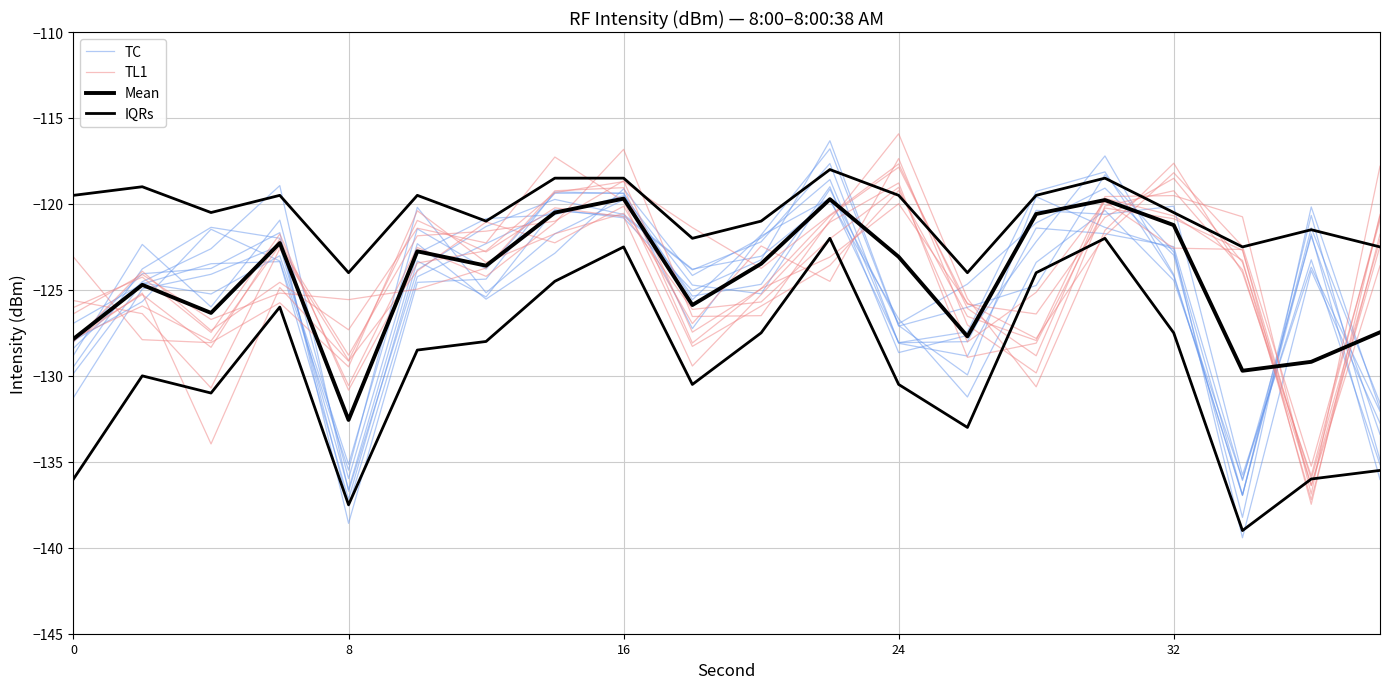

Reading left to right, extract all data points from this chart.

TC: -128.4	-124.5	-122.6	-118.9	-136.7	-123.8	-121.3	-119.7	-120.6	-123.8	-123.0	-119.8	-126.7	-131.2	-123.4	-120.4	-124.4	-136.0	-123.3	-135.2
TL1: -128.0	-123.9	-127.4	-124.6	-127.3	-121.4	-122.3	-117.3	-119.8	-128.3	-125.9	-123.6	-119.2	-126.5	-127.9	-119.6	-119.5	-120.7	-136.9	-117.8
Mean: -127.8	-124.7	-126.3	-122.3	-132.6	-122.8	-123.6	-120.5	-119.7	-125.9	-123.5	-119.7	-123.1	-127.7	-120.6	-119.8	-121.2	-129.7	-129.2	-127.5
IQRs: -119.5	-119.0	-120.5	-119.5	-124.0	-119.5	-121.0	-118.5	-118.5	-122.0	-121.0	-118.0	-119.5	-124.0	-119.5	-118.5	-120.5	-122.5	-121.5	-122.5